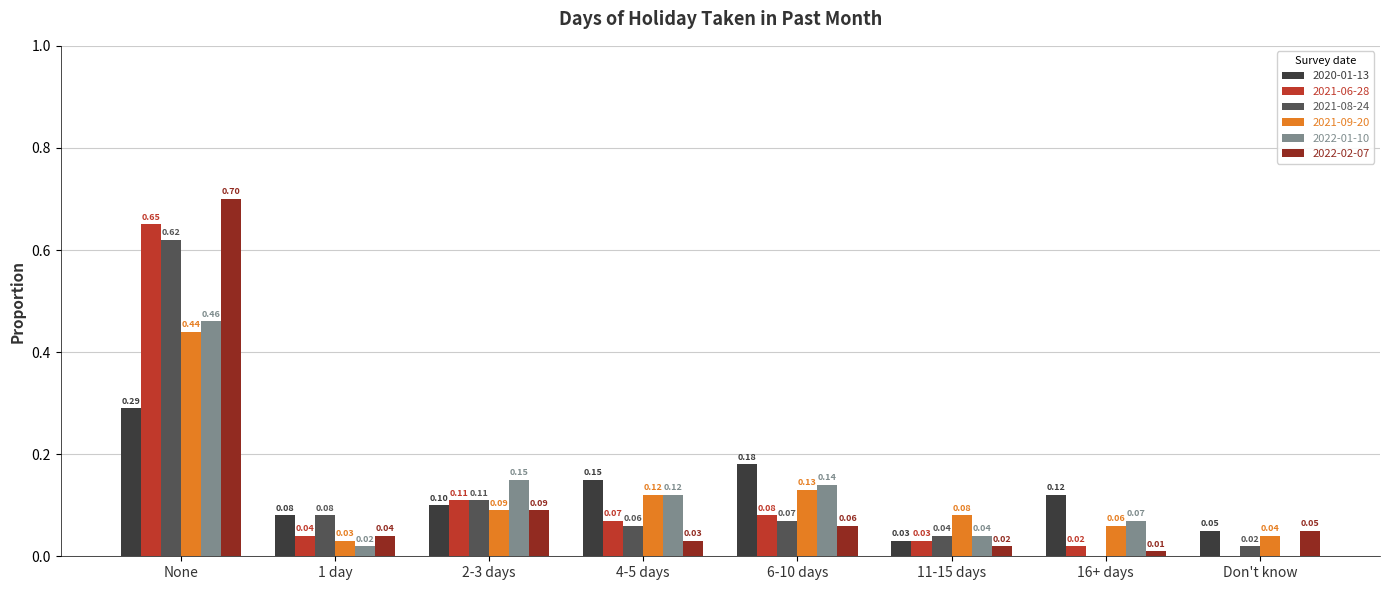

Which category has the highest value in the 2021-08-24 series?

None